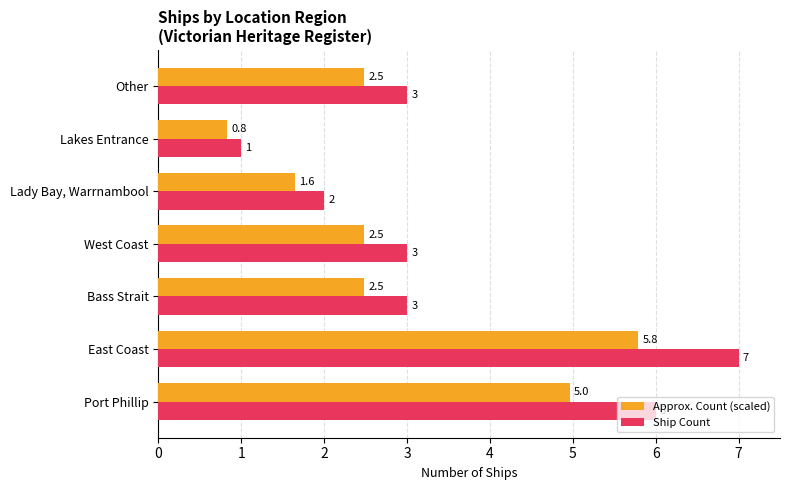

Count the number of data series in this chart.

2